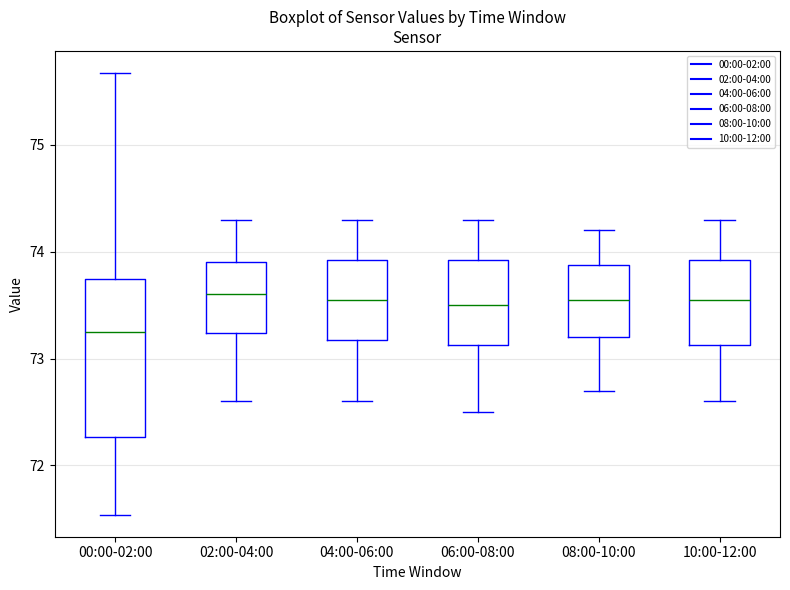

Reading left to right, transcribe this box plot: for each box, give where its median line is, the range the box spans, and where its two whiskers end, as read against the y-axis. The values are not printed on the chart, so give them approximately, as read against the axis.

00:00-02:00: median 73.2, box 72.3 to 73.7, whiskers 71.5 to 75.7
02:00-04:00: median 73.6, box 73.2 to 73.9, whiskers 72.6 to 74.3
04:00-06:00: median 73.6, box 73.2 to 73.9, whiskers 72.6 to 74.3
06:00-08:00: median 73.5, box 73.1 to 73.9, whiskers 72.5 to 74.3
08:00-10:00: median 73.6, box 73.2 to 73.9, whiskers 72.7 to 74.2
10:00-12:00: median 73.6, box 73.1 to 73.9, whiskers 72.6 to 74.3